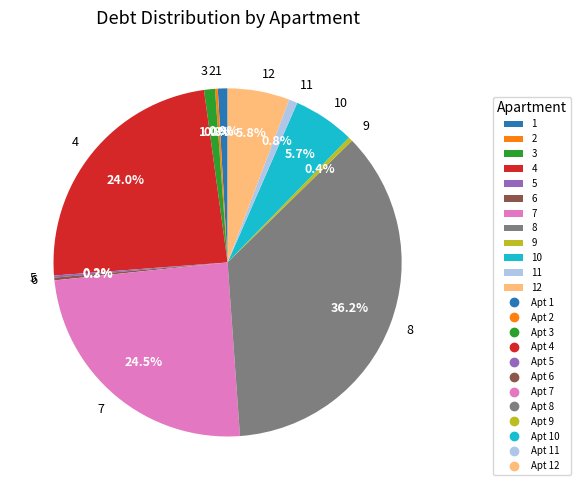

What is the largest slice in the pie chart?

8